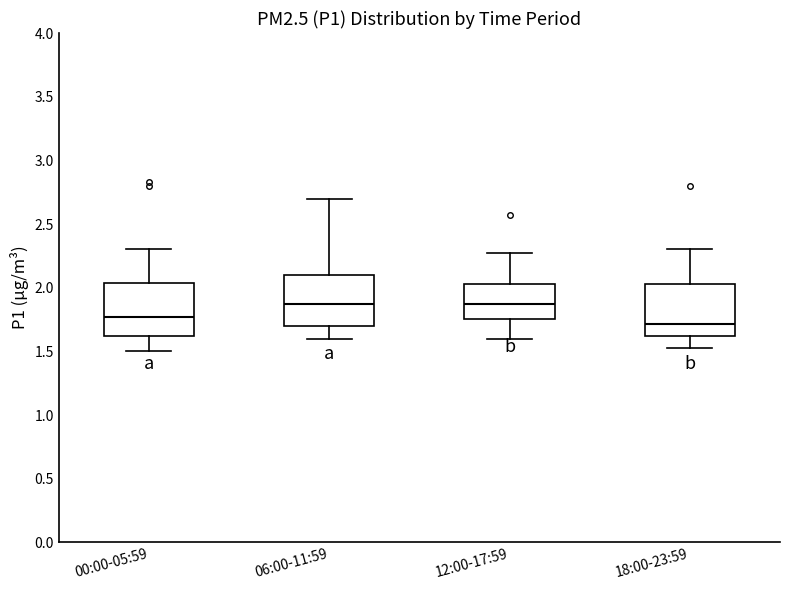

Reading left to right, transcribe this box plot: for each box, give where its median line is, the range the box spans, and where its two whiskers end, as read against the y-axis. The values are not printed on the chart, so give them approximately, as read against the axis.

00:00-05:59: median 1.75, box 1.60 to 2.05, whiskers 1.50 to 2.30
06:00-11:59: median 1.85, box 1.70 to 2.10, whiskers 1.60 to 2.70
12:00-17:59: median 1.85, box 1.75 to 2.05, whiskers 1.60 to 2.25
18:00-23:59: median 1.70, box 1.60 to 2.05, whiskers 1.55 to 2.30